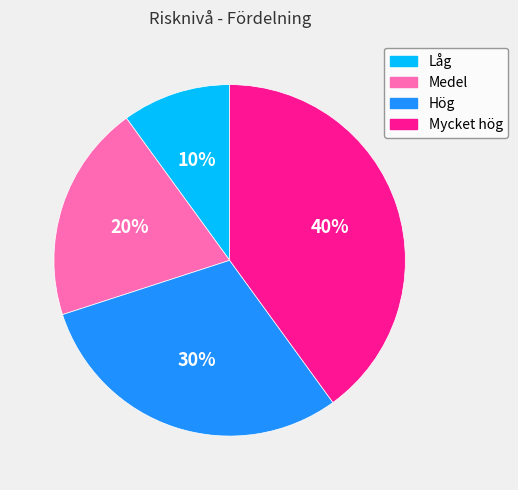

Is there any slice that represents more than half of the pie?

No